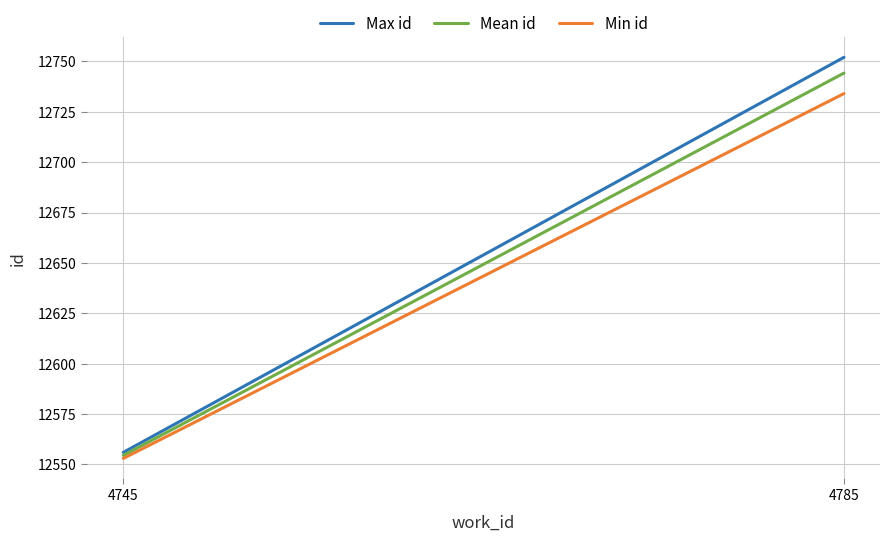

Count the number of categories in the chart.

2